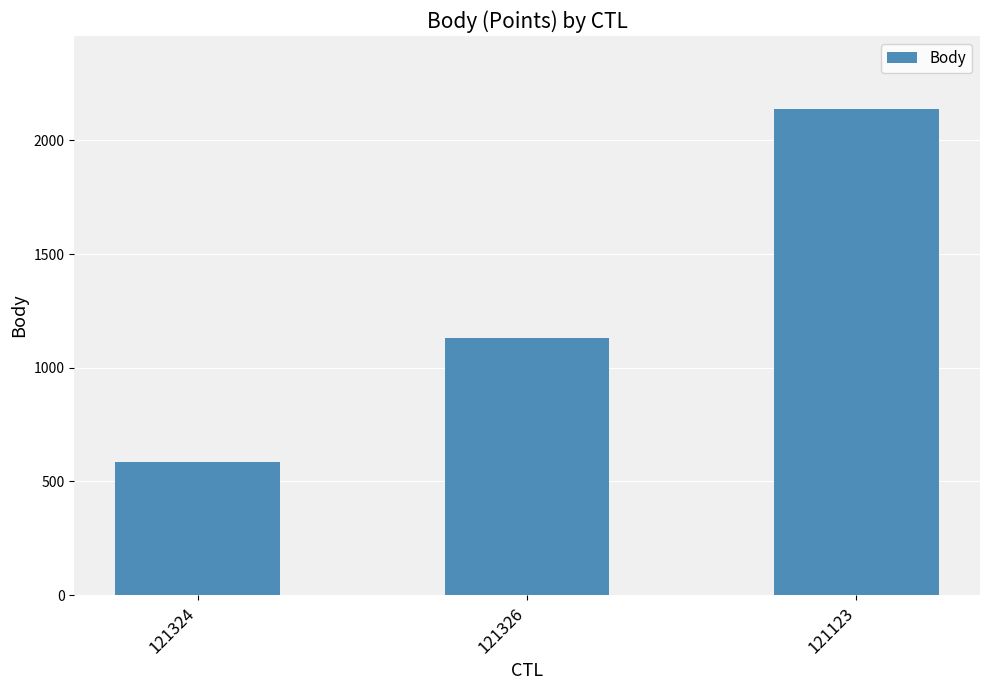

Reading left to right, transcribe all the data shown in this chart.

121324=587	121326=1129	121123=2138